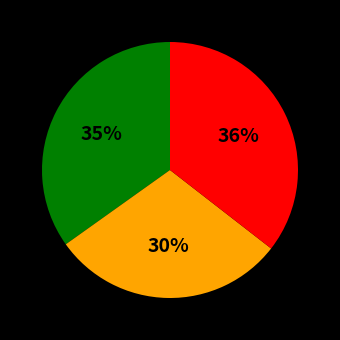

How many slices are in this pie chart?

3